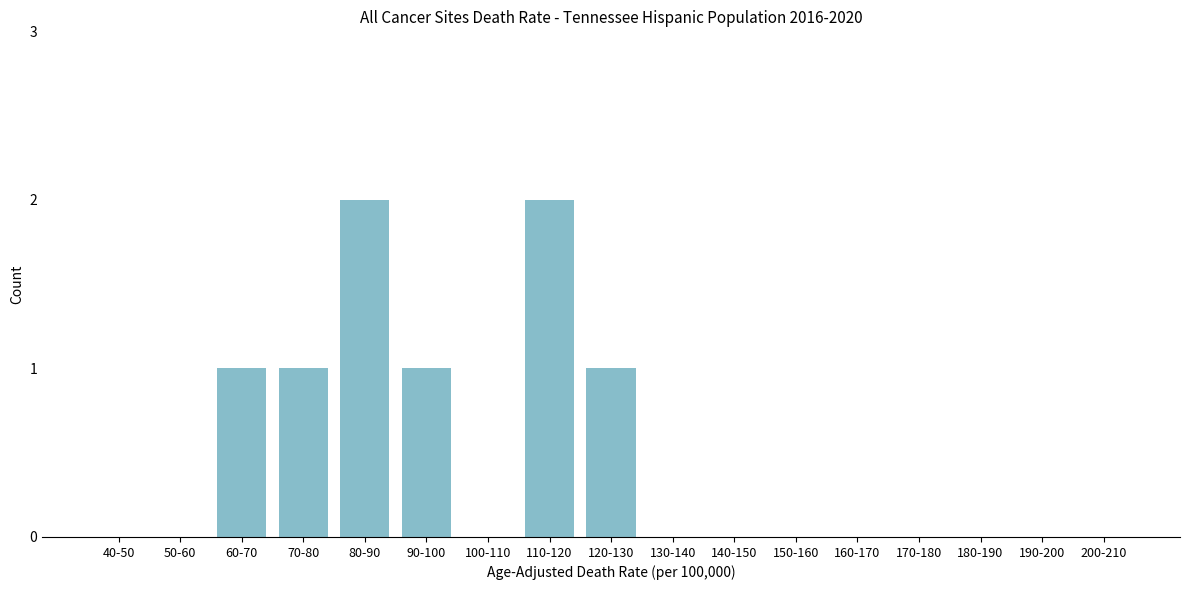

Reading left to right, transcribe all the data shown in this chart.

40-50=0	50-60=0	60-70=1	70-80=1	80-90=2	90-100=1	100-110=0	110-120=2	120-130=1	130-140=0	140-150=0	150-160=0	160-170=0	170-180=0	180-190=0	190-200=0	200-210=0